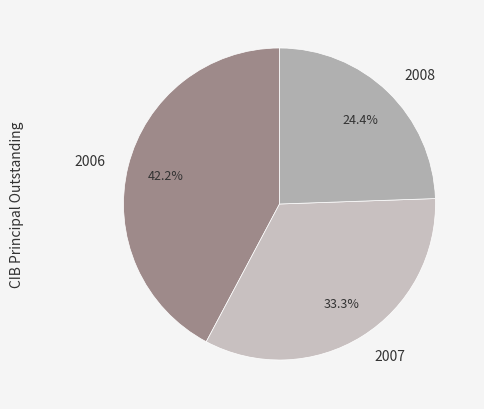

How many segments does this pie chart have?

3